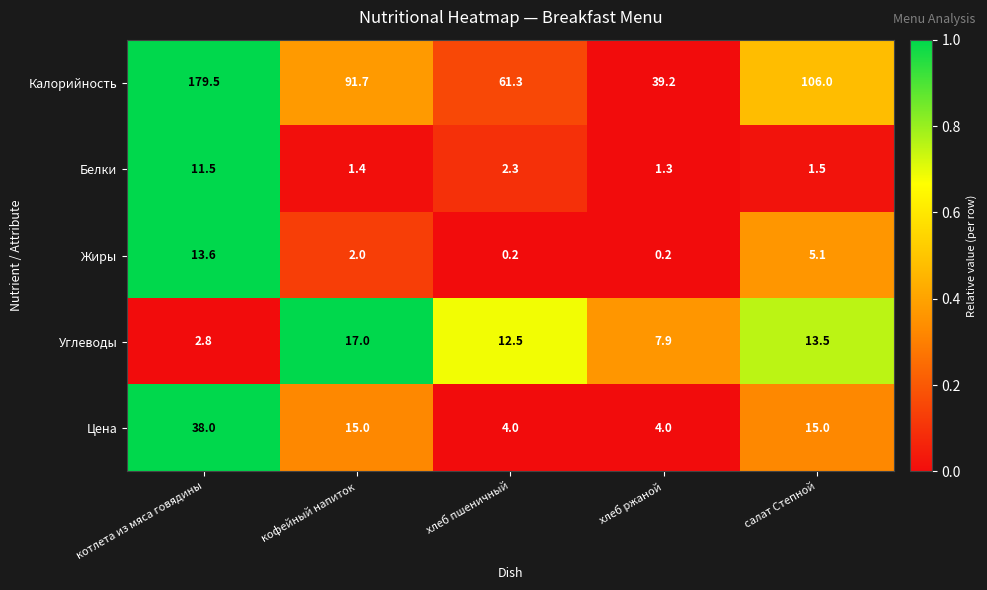

What is the maximum value shown in the chart?

179.5